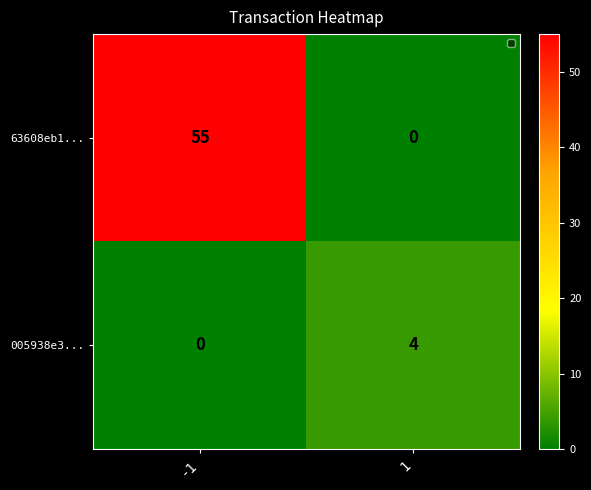

At how many categories does at least one series exceed 21?

1